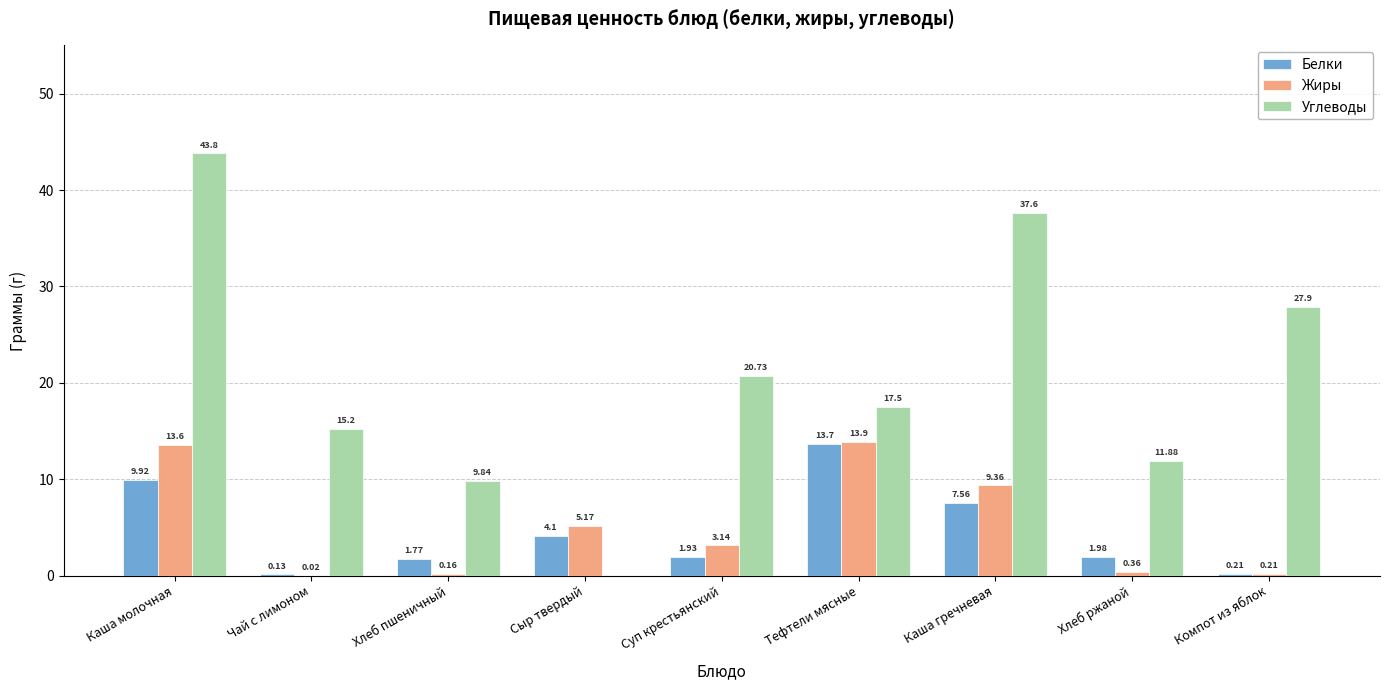

What is the average value of the Белки series?

4.6